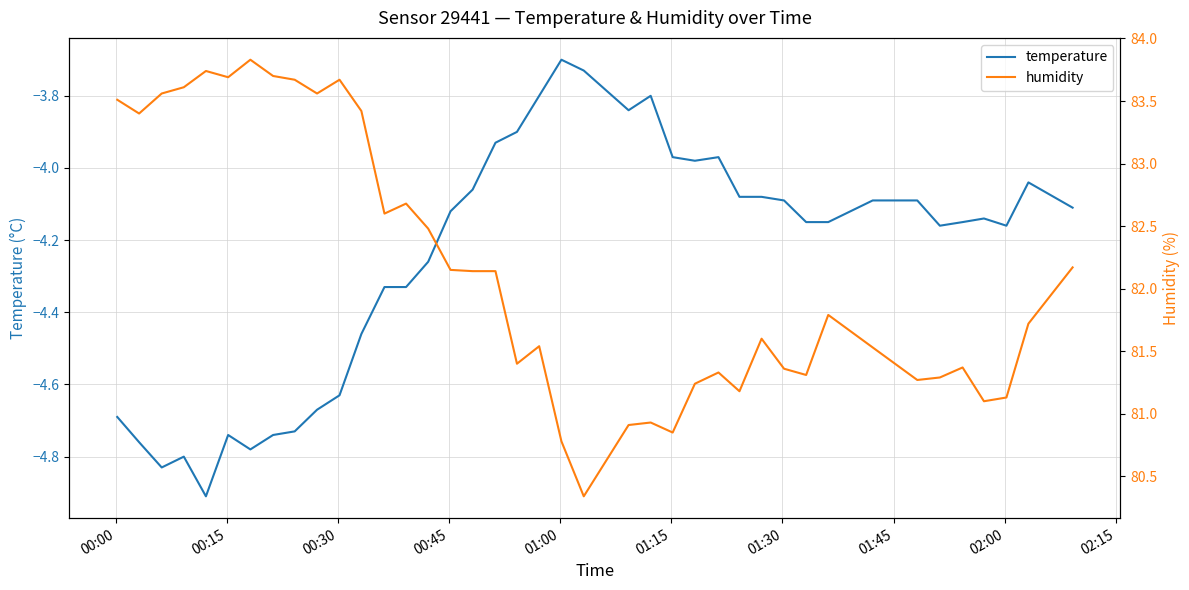

In temperature, how many points are lower than both neighbors (excluding endpoints)?

7